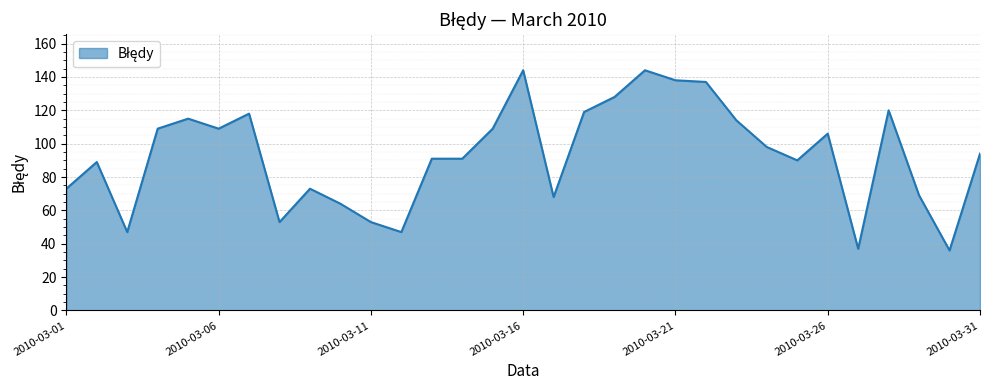

What is the maximum value shown in the chart?

144